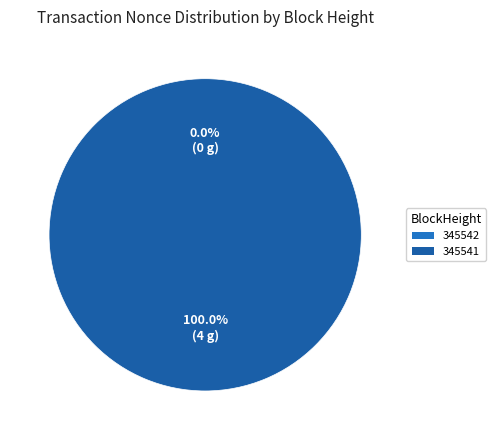

Rank the categories by value from lowest to highest.

345542, 345541